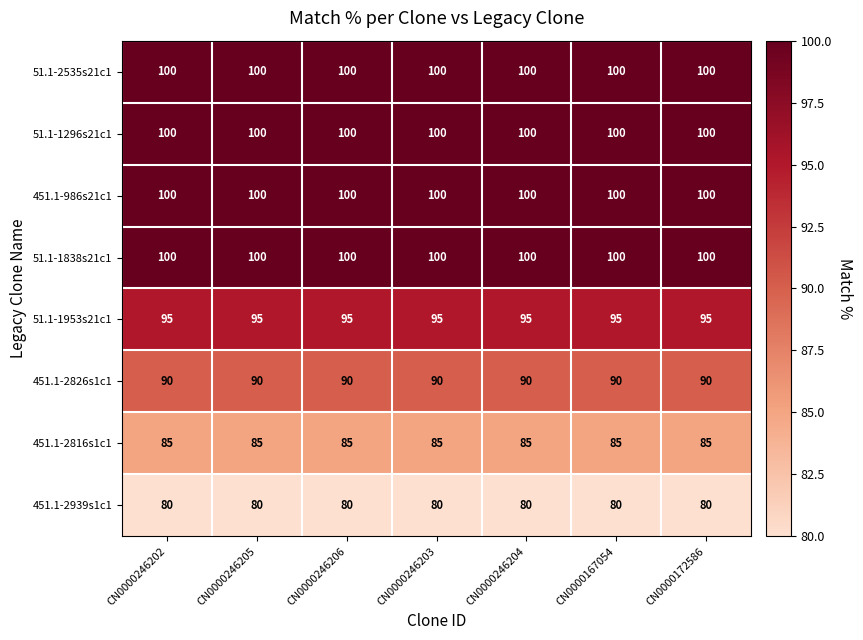

At how many categories does at least one series exceed 91?

7